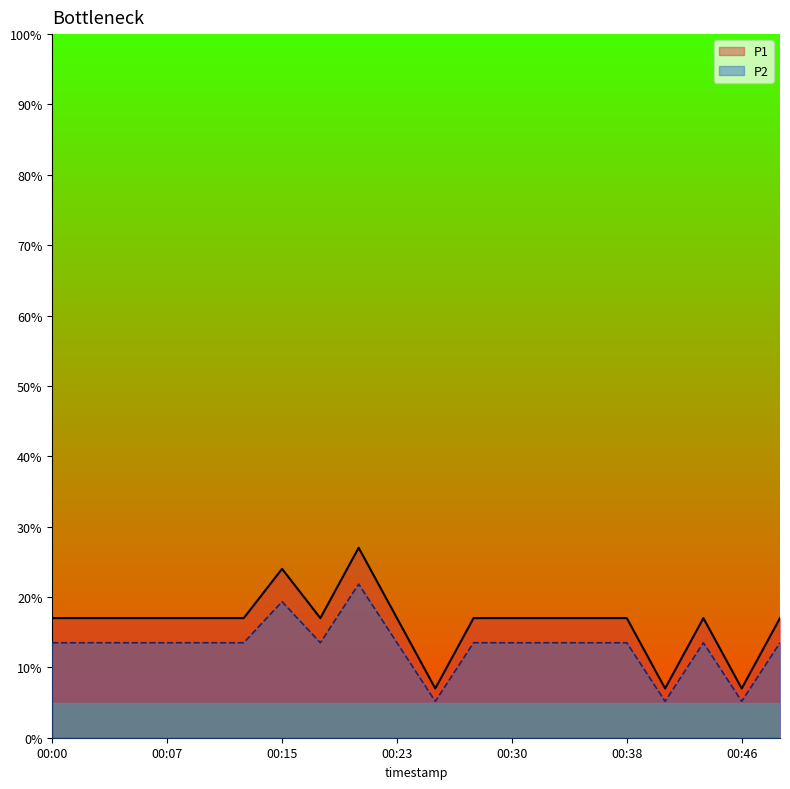

Which category has the lowest value across all series?

00:25